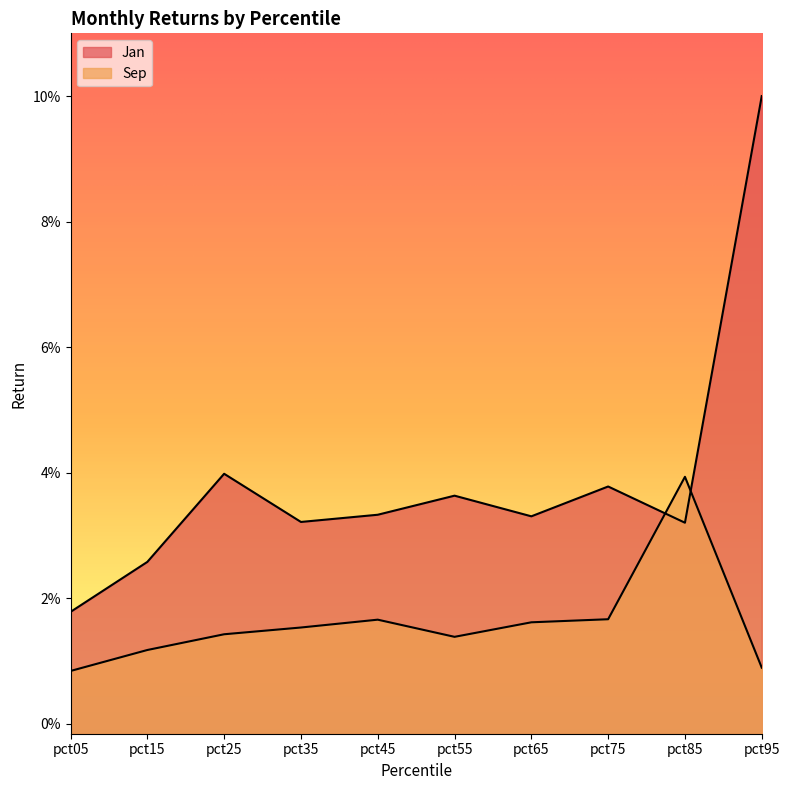

Count the number of categories in the chart.

10